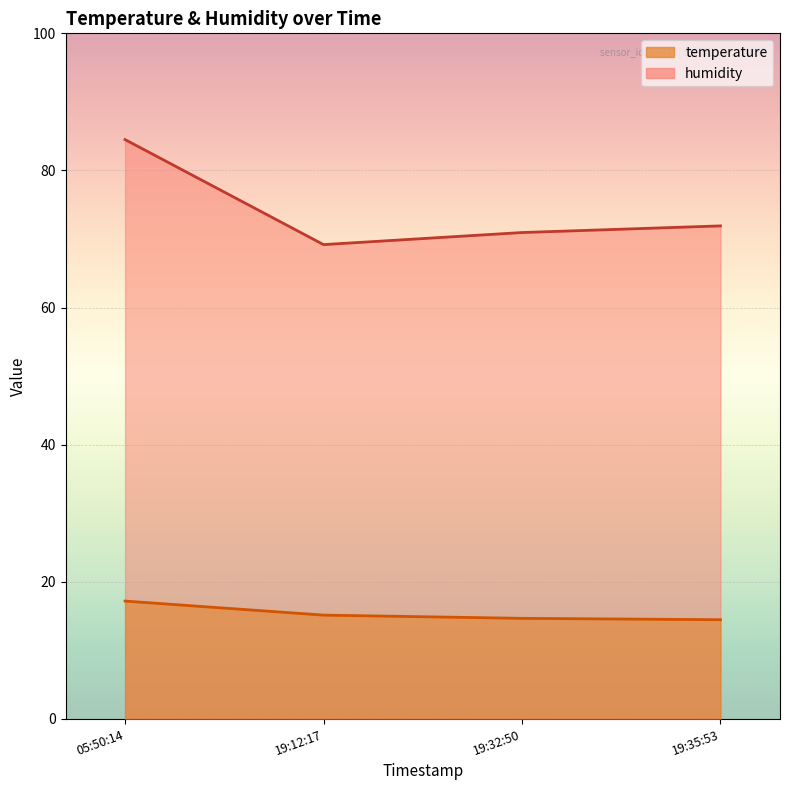

Does the chart display data point markers on the line(s)?

No